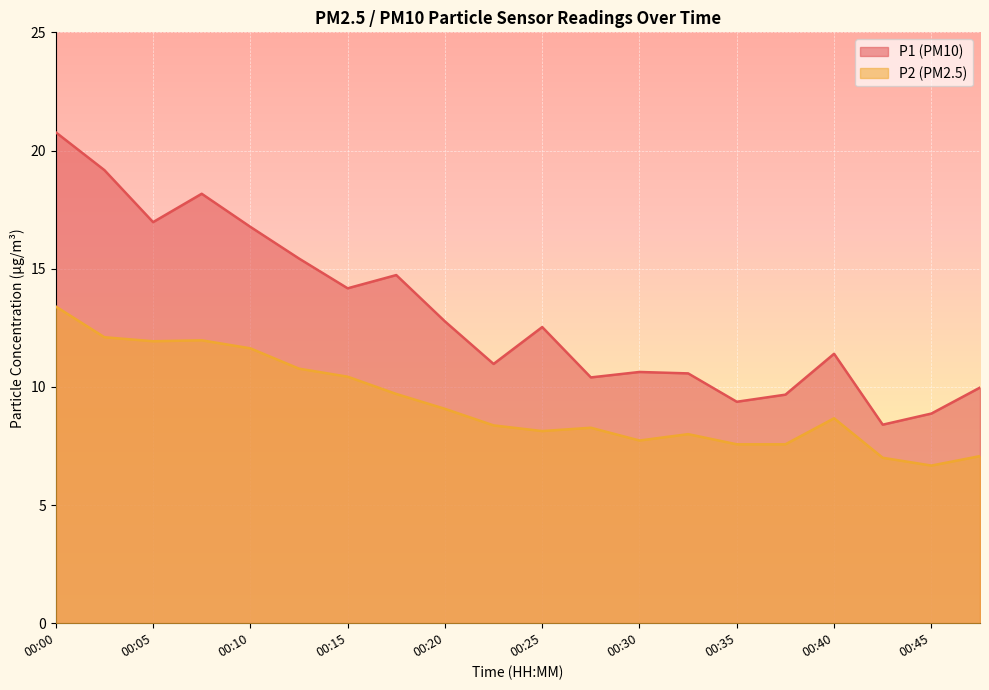

How many data points in P1 are above 12?

10